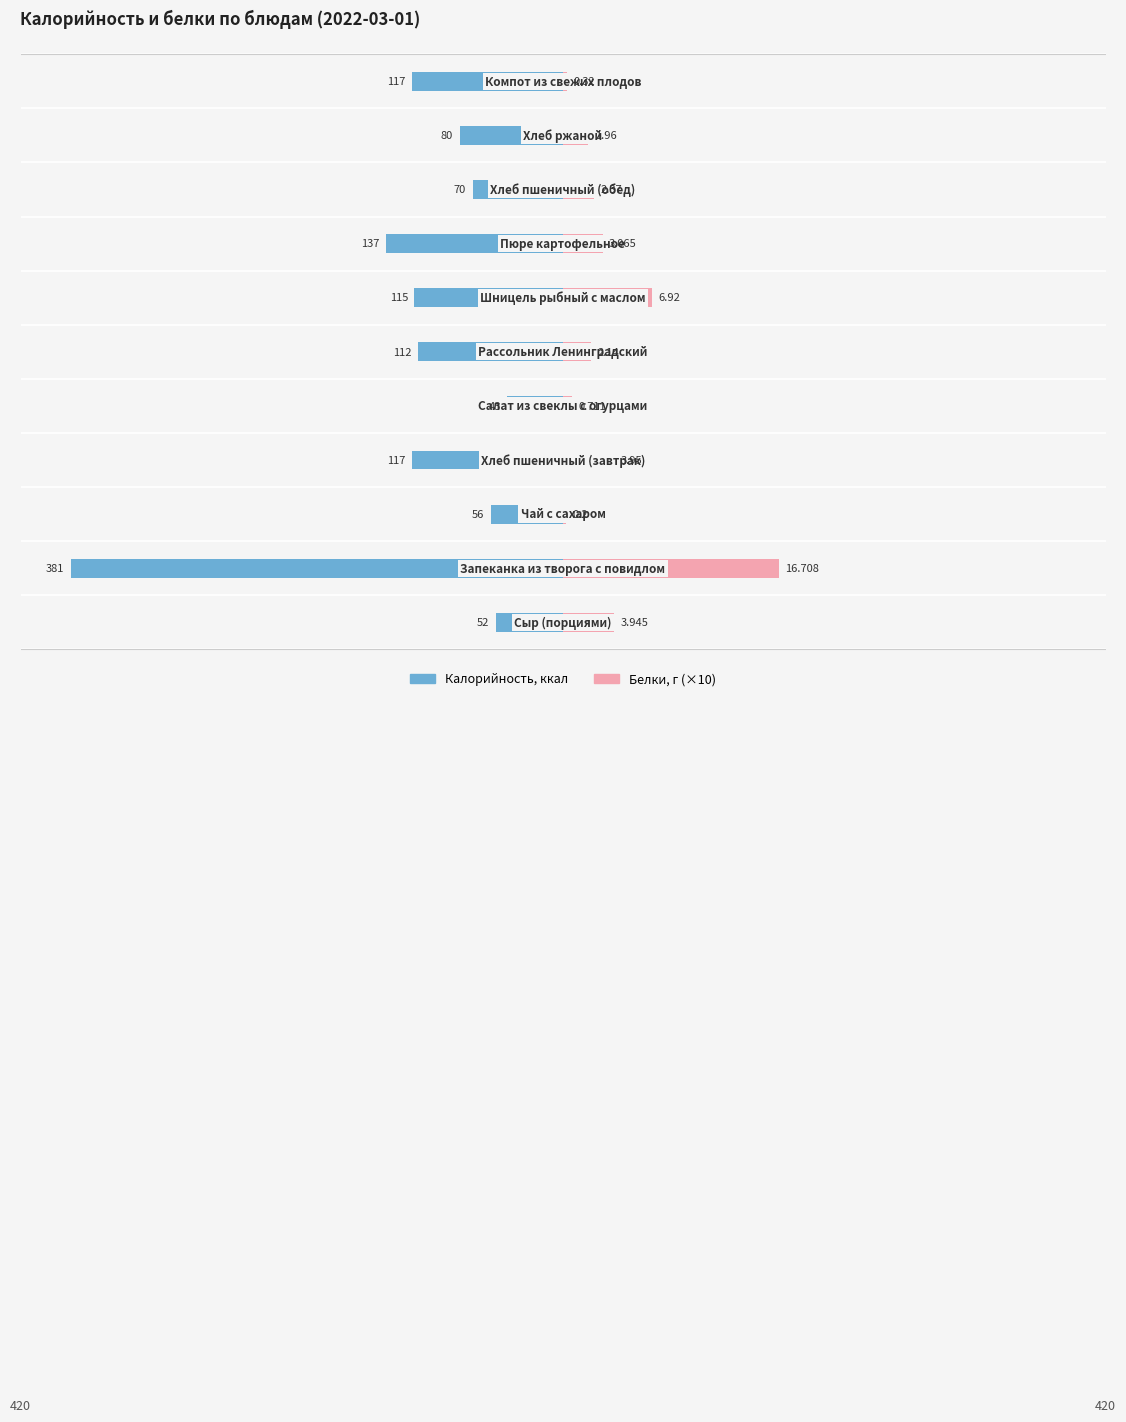

What is the difference between the highest and lowest values at 400?

99.6